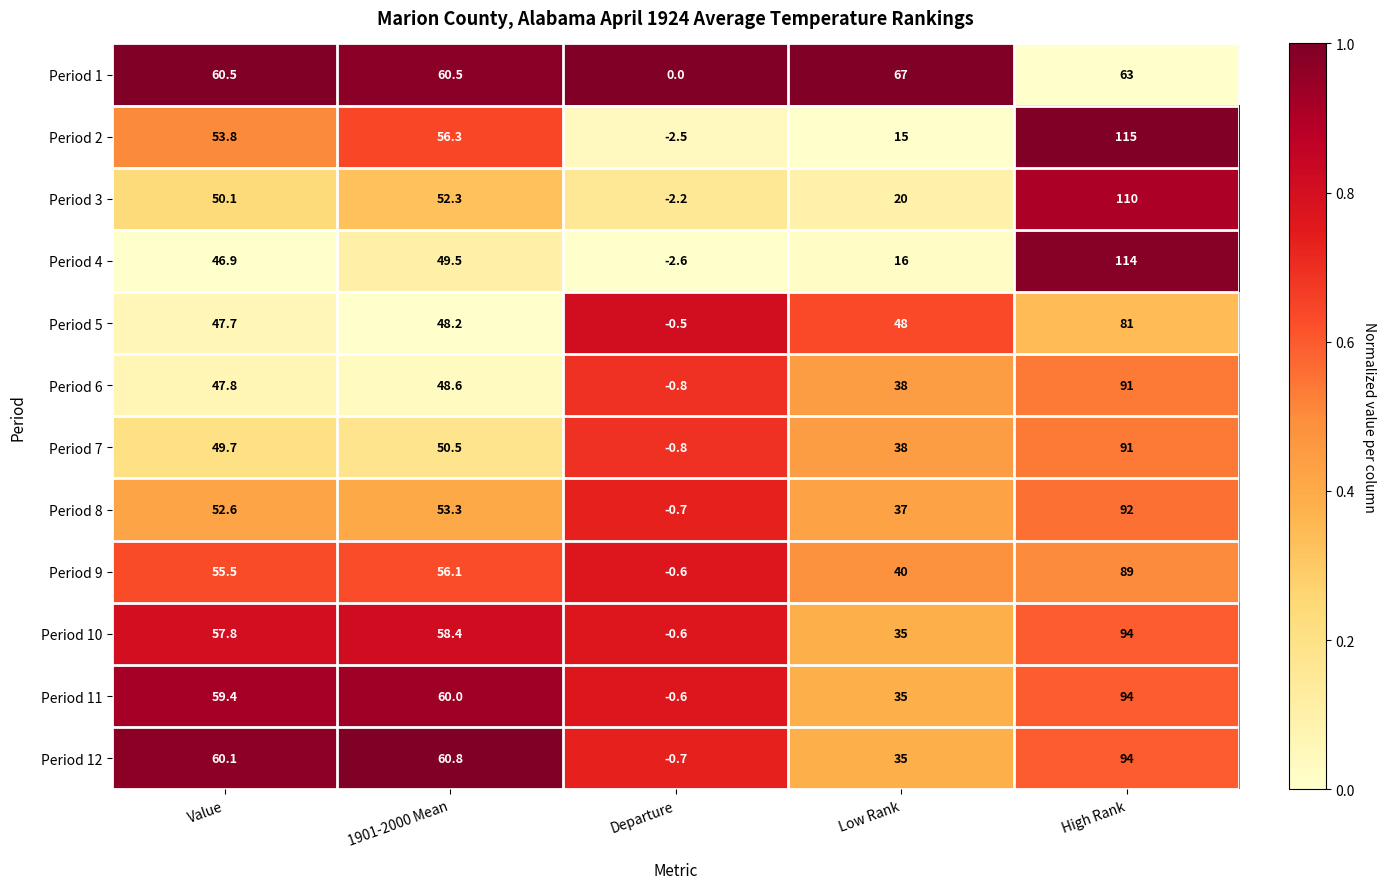

Is the value of Period 4 at High Rank greater than the value of Period 11 at Low Rank?

Yes